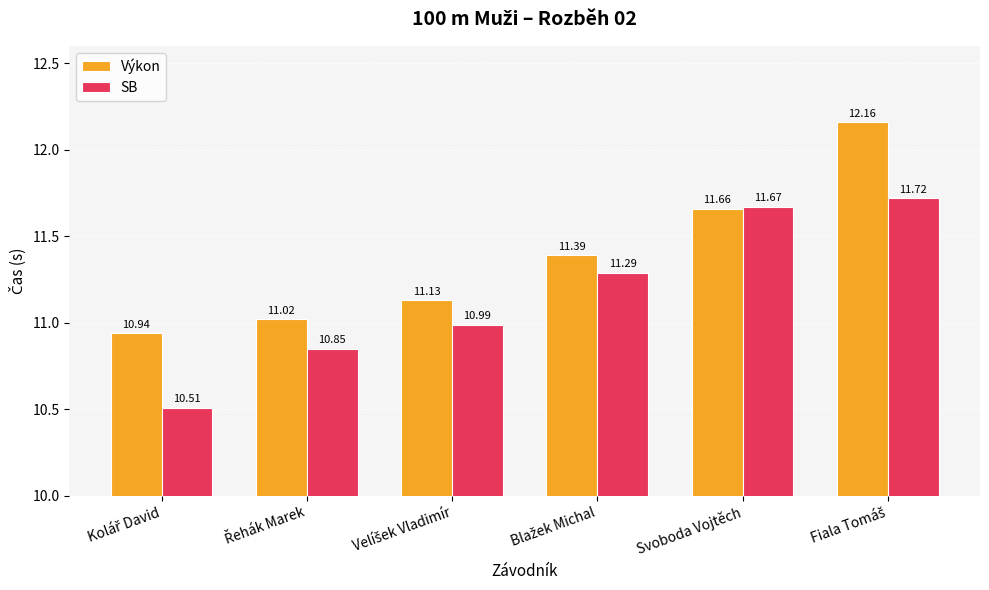

What is the difference between the maximum and minimum values in the SB series?

1.2